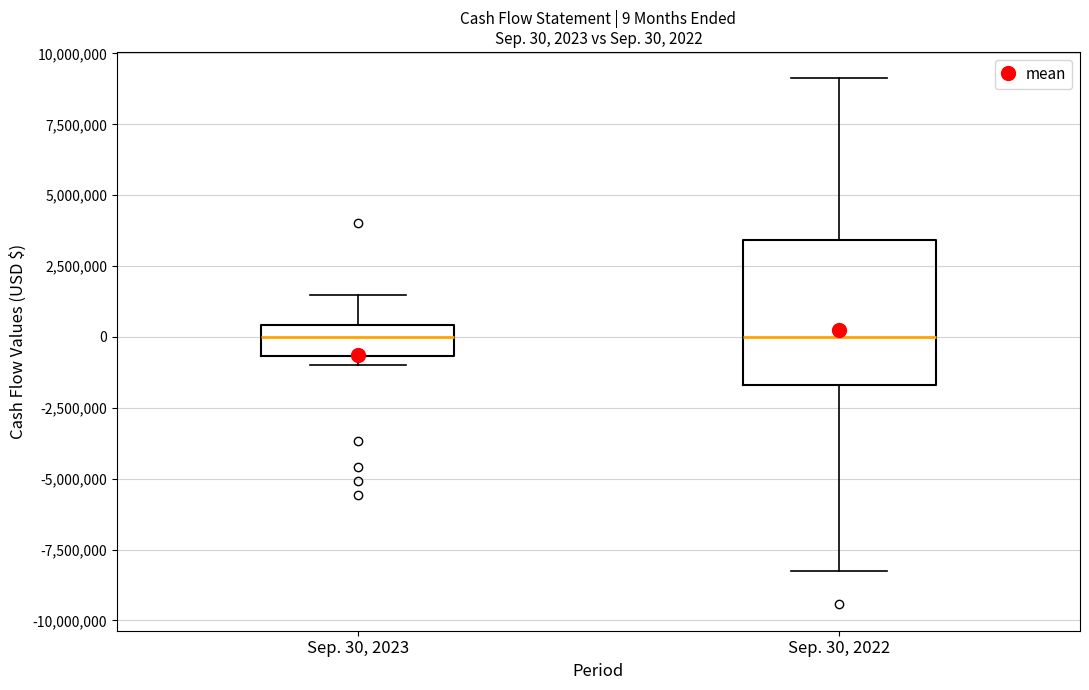

Which box is the tallest, from its lower edge to its upper edge?

Sep. 30, 2022